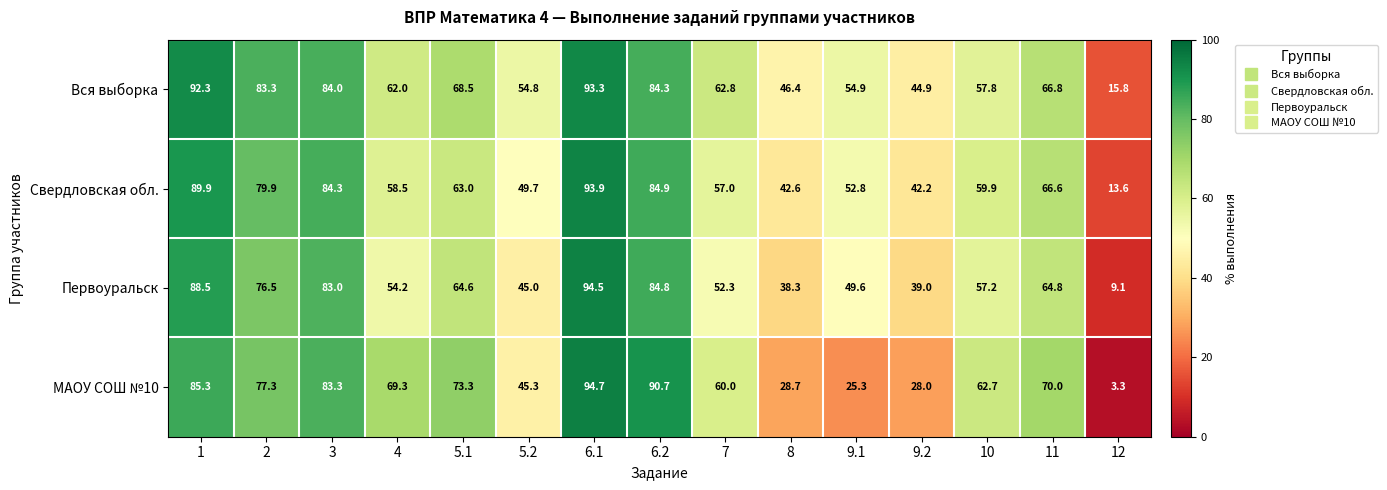

True or false: Свердловская обл. has a value of 33.0 at 5.2.

False